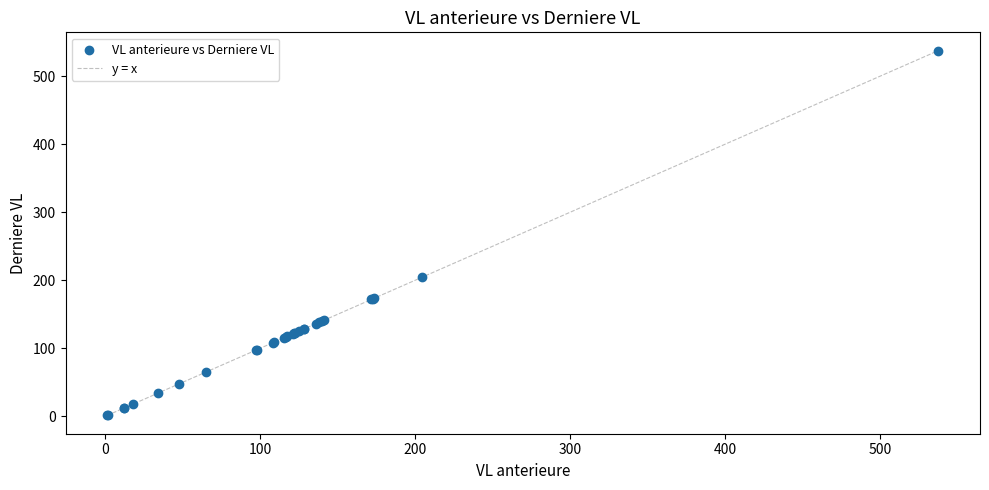

What Y value in the scatter plot is closest to 269?

204.4